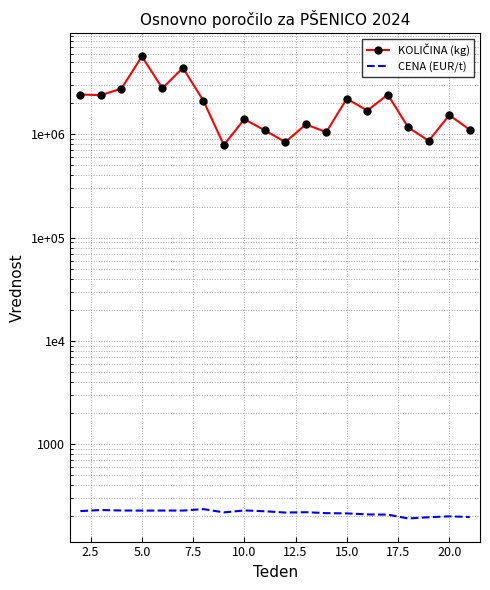

What is the difference between the maximum and minimum values in the KOLIČINA (kg) series?

4895980.0